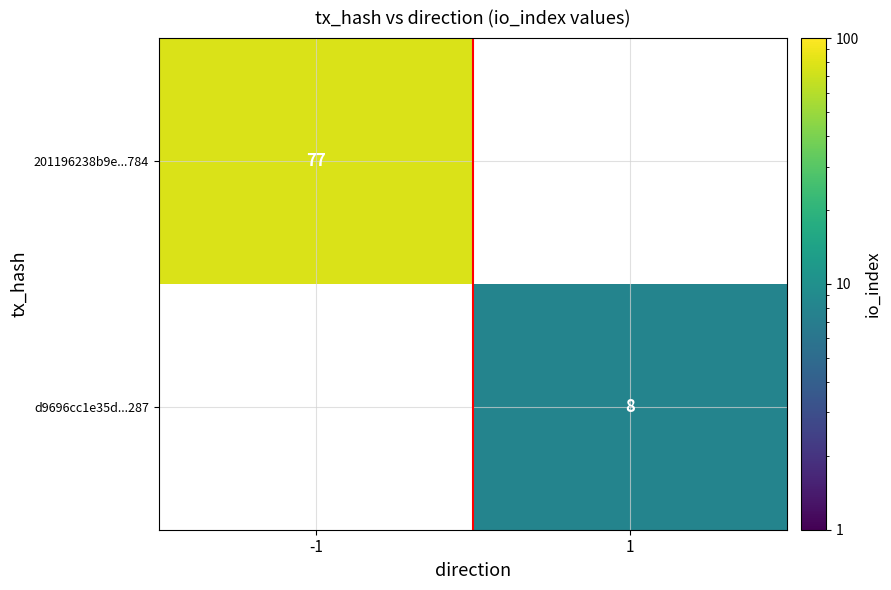

The 201196238b9e...784 series shows 77 at -1. True or false?

True